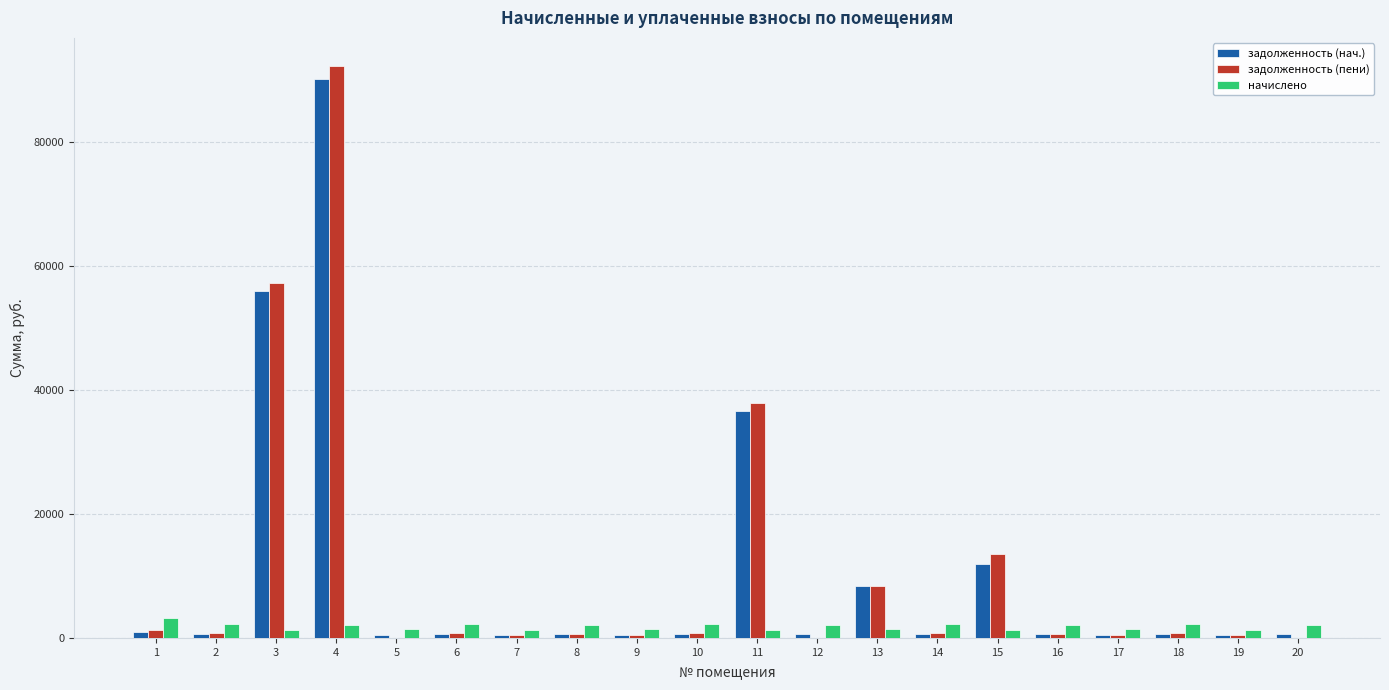

Between 4 and 17, which series saw the biggest shift?

задолженность (пени)